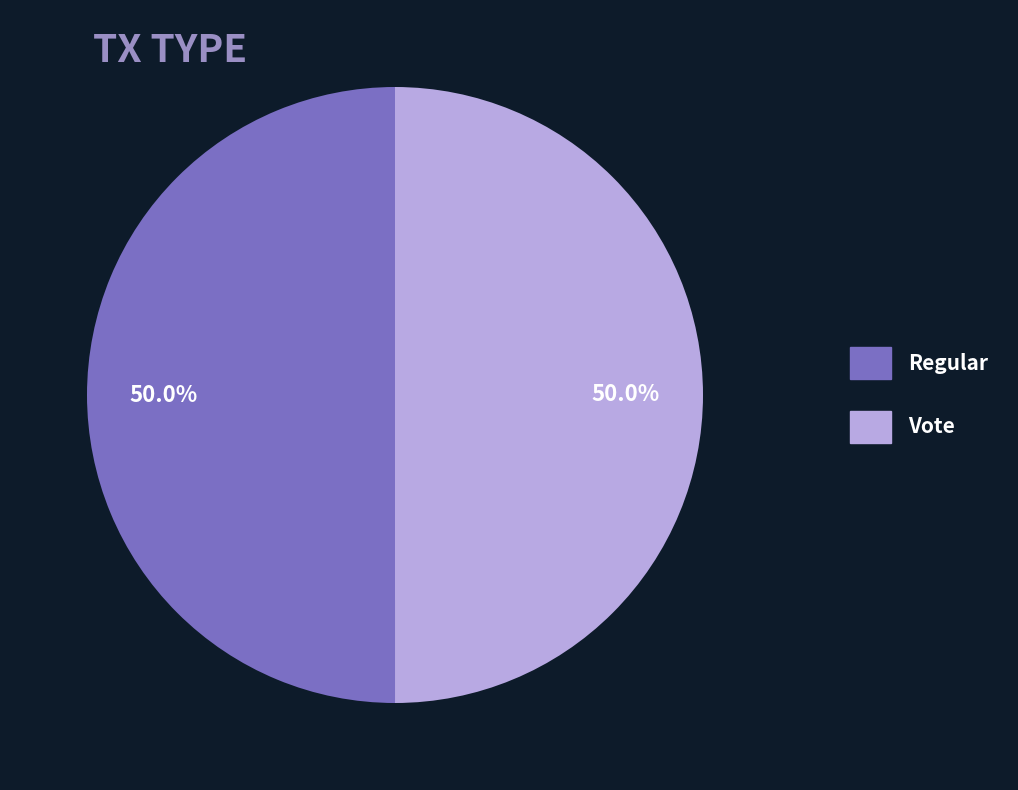

Do Regular and Vote together represent more than half of the pie?

Yes